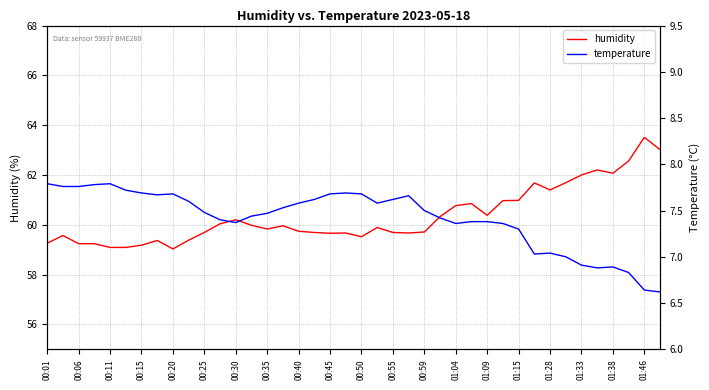

What is the minimum value for humidity?

59.0